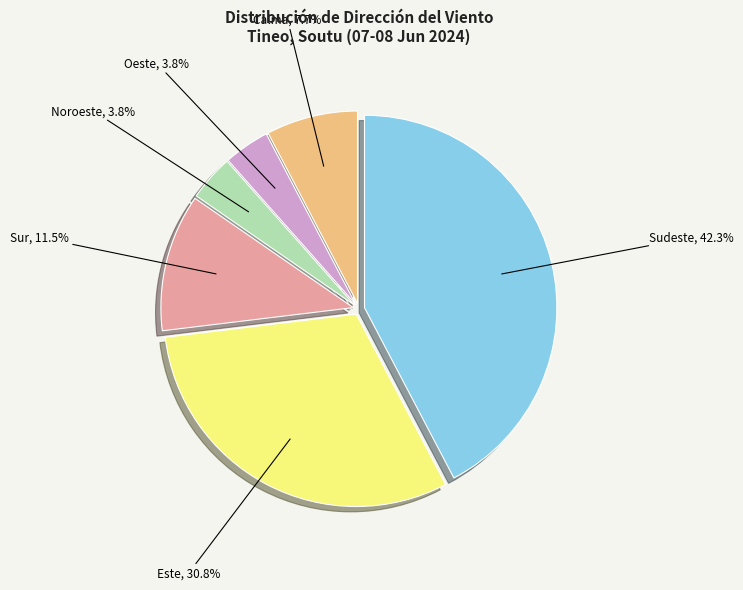

Approximately how many times larger is the value at Sur, 11.5% compared to Calma, 7.7%?

1.5